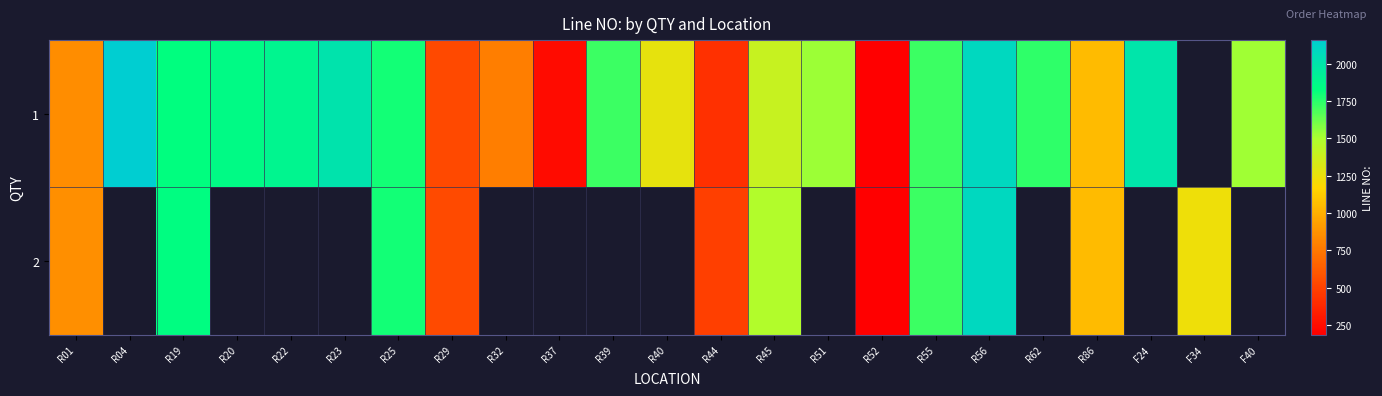

Between R20 and R25, which is larger?

R20